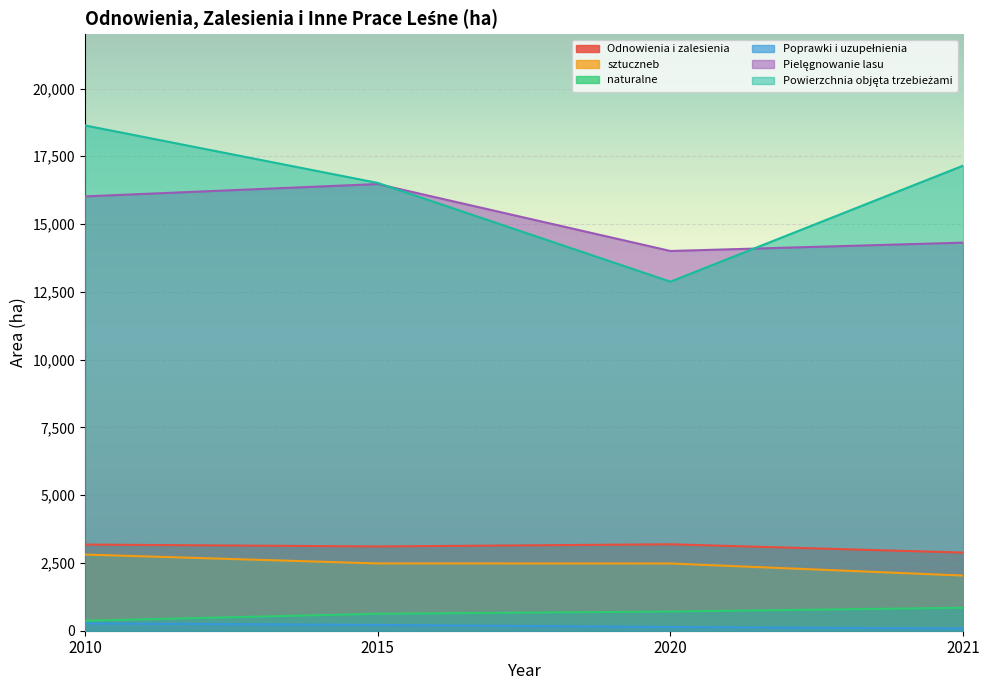

Read the Powierzchnia objęta trzebieżami value at 2010.

18639